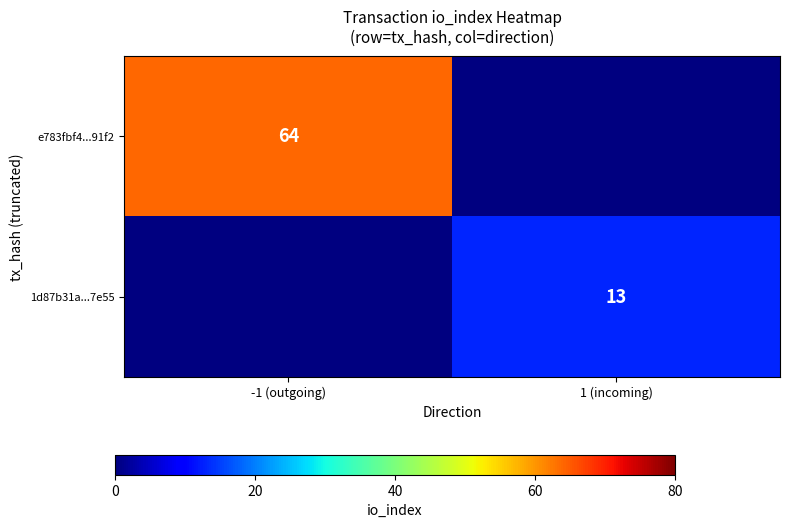

What is the maximum value shown in the chart?

64.0